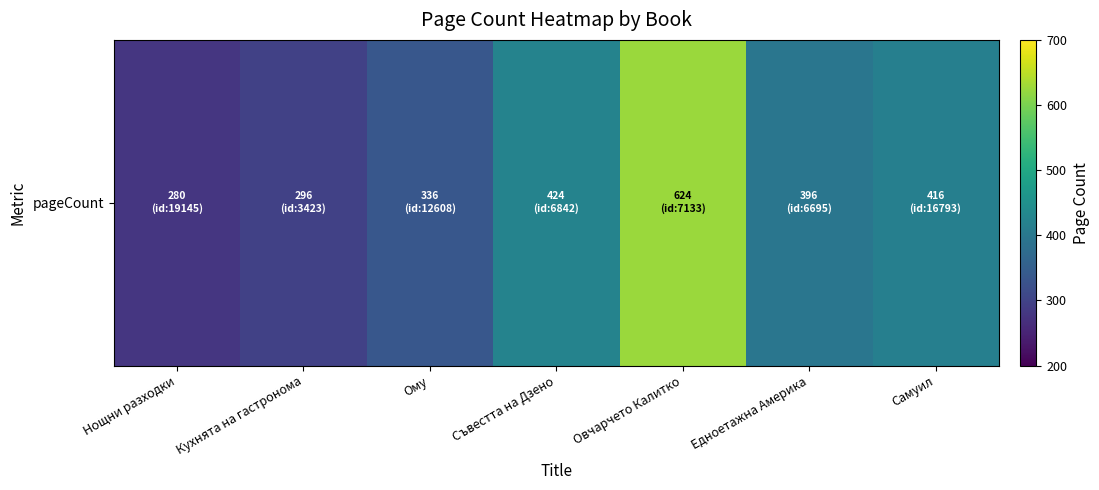

List the labels in order of value, largest first.

Овчарчето Калитко, Съвестта на Дзено, Самуил, Едноетажна Америка, Ому, Кухнята на гастронома, Нощни разходки